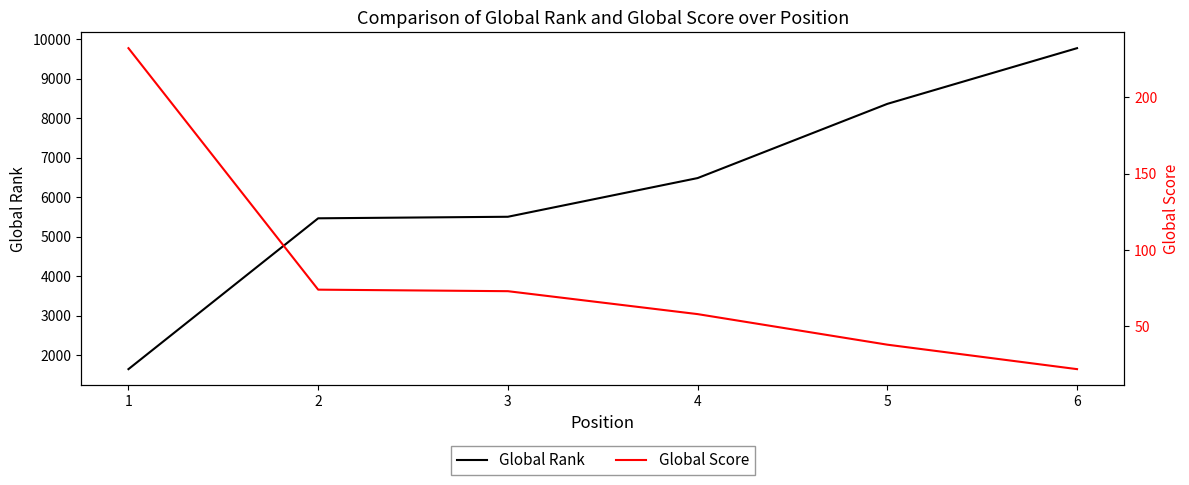

What is the minimum value for Global Rank?

1642